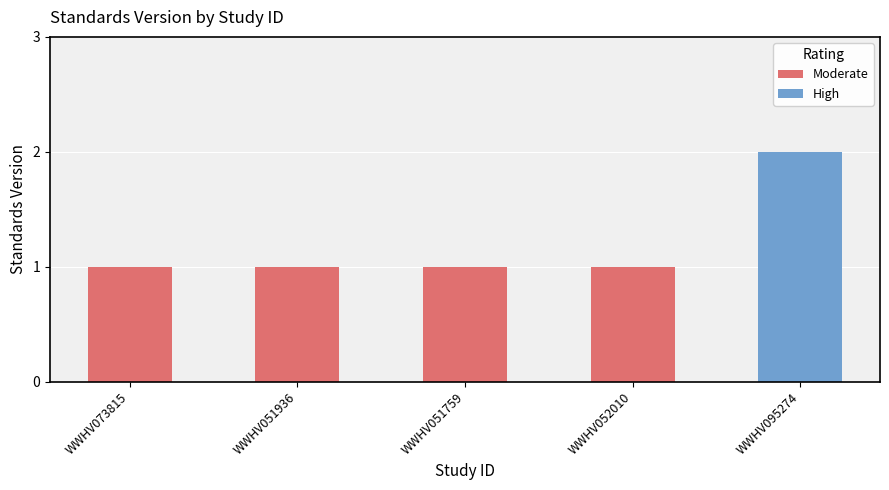

What is the minimum value shown in the chart?

1